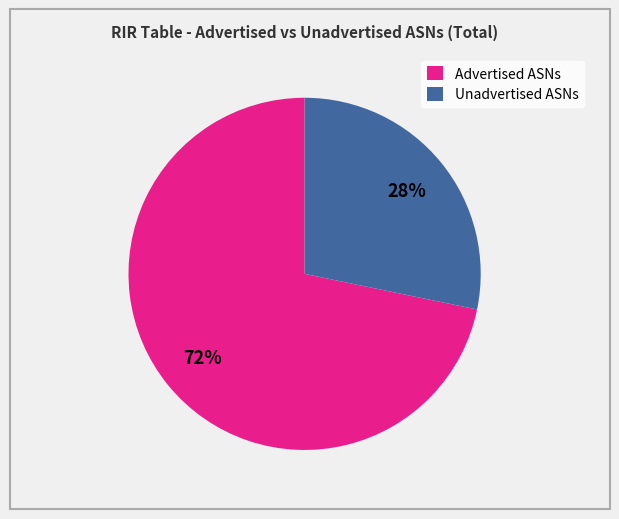

Is the sum of Advertised ASNs and Unadvertised ASNs greater than half?

Yes